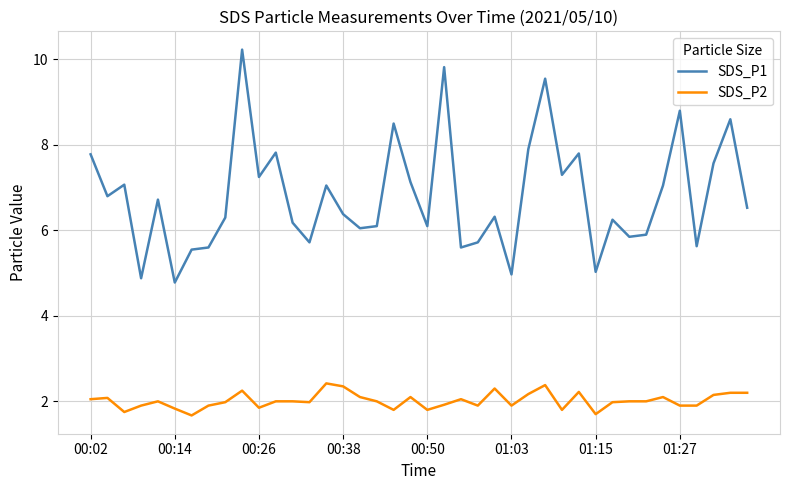

Which series has the widest spread of values?

SDS_P1